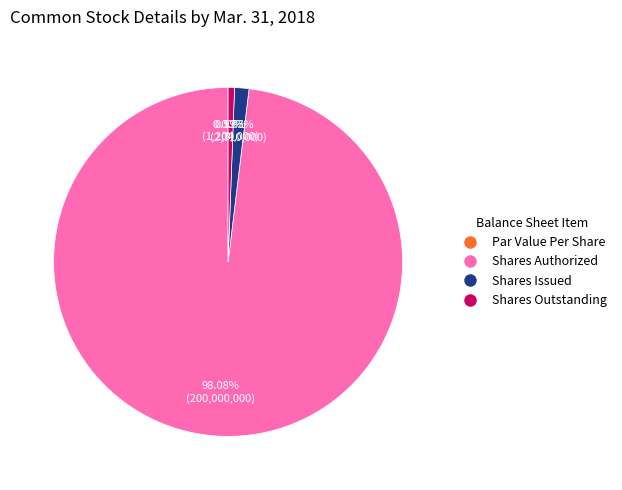

Does Shares Outstanding represent more than half of the total?

No